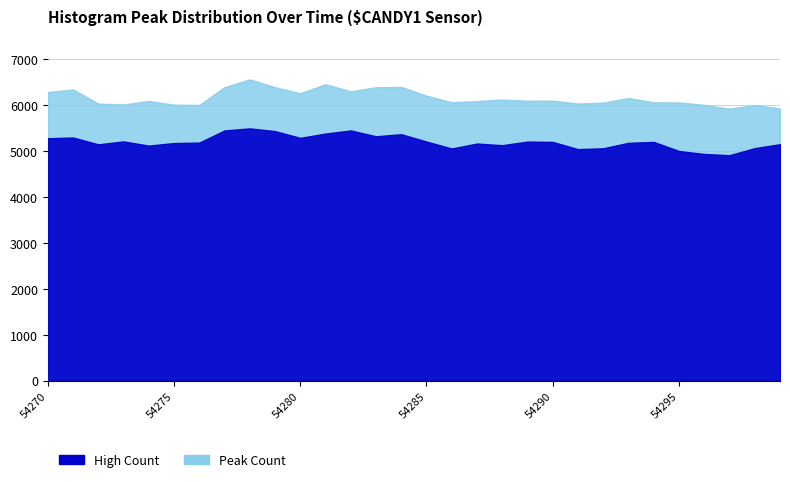

How many series are shown in this chart?

2